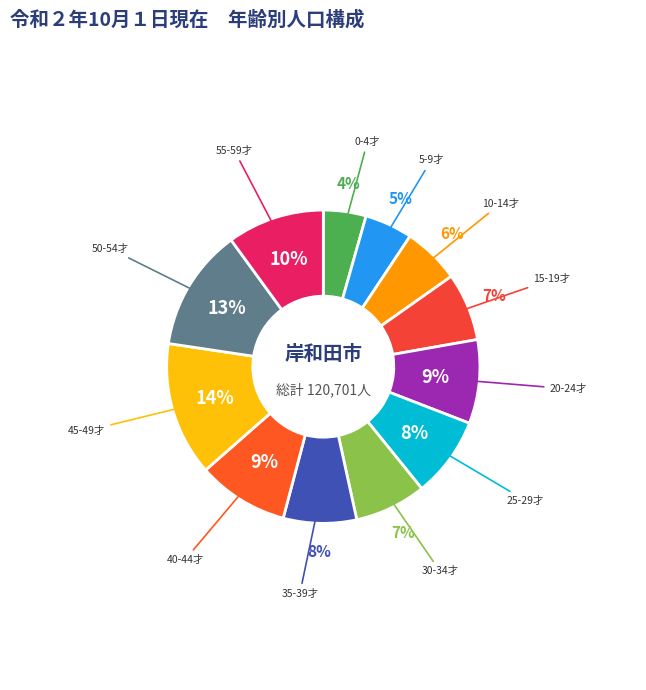

Count the number of slices in the pie.

12